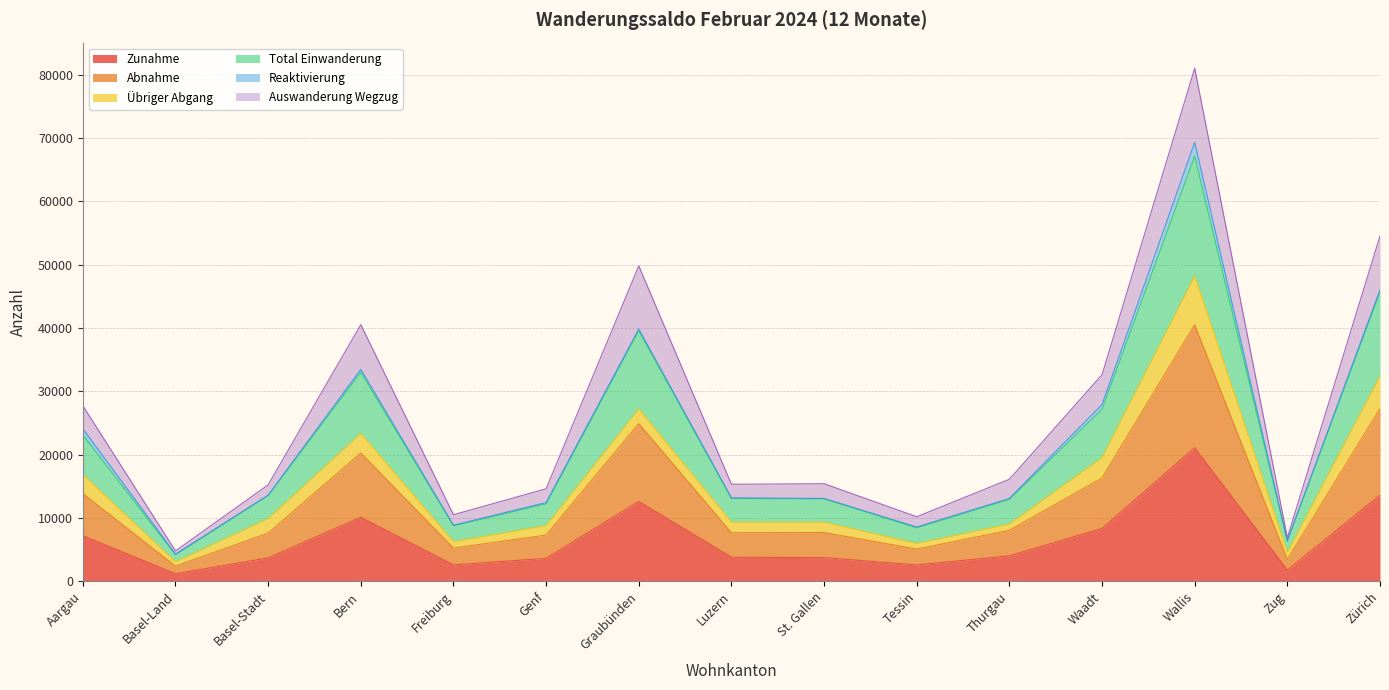

Where does the Zunahme series first go above 3814?

Aargau